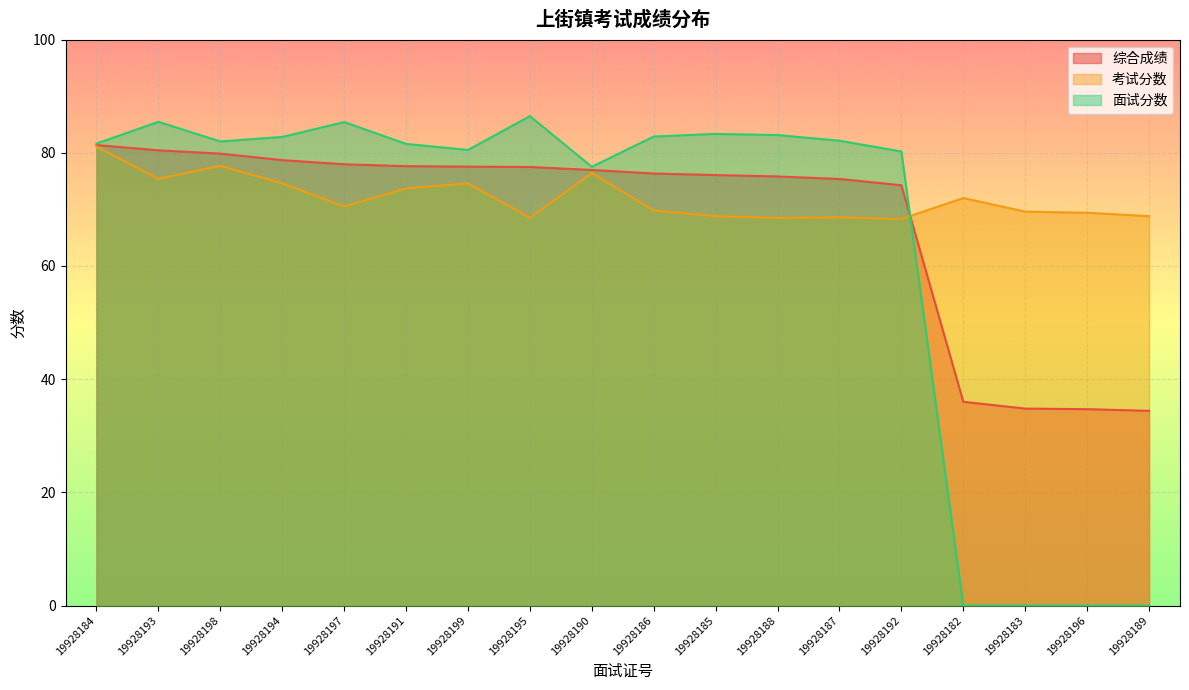

Reading left to right, list all the values displayed in this chart.

综合成绩: 81.4	80.4	79.8	78.7	78.0	77.6	77.5	77.5	77.0	76.3	76.1	75.8	75.4	74.3	36.0	34.8	34.7	34.4
考试分数: 81.1	75.4	77.7	74.6	70.5	73.7	74.6	68.5	76.4	69.8	68.8	68.5	68.6	68.3	72.0	69.6	69.4	68.8
面试分数: 81.6	85.5	82.0	82.8	85.4	81.6	80.5	86.5	77.5	82.9	83.3	83.1	82.1	80.2	0.0	0.0	0.0	0.0